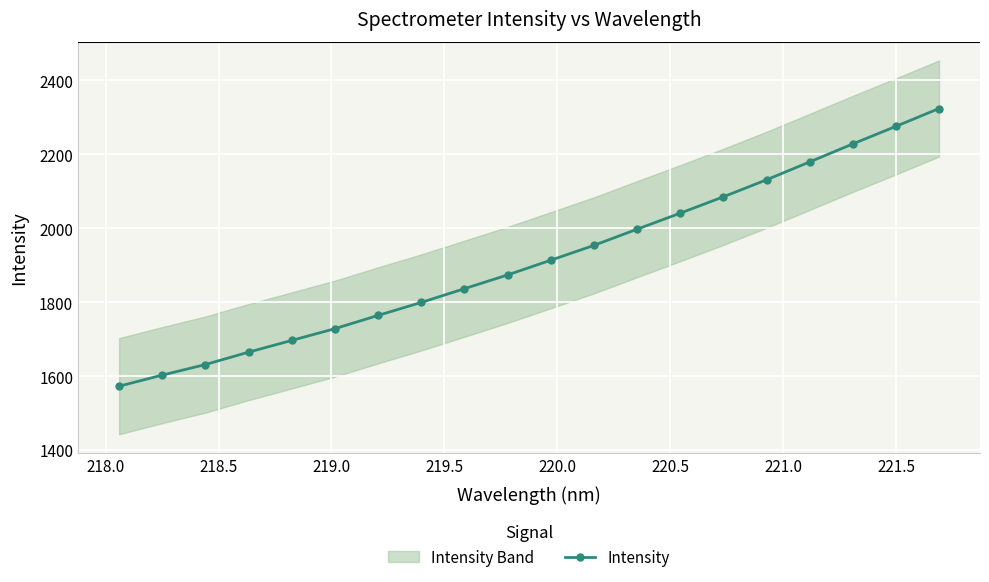

What is the difference between the maximum and minimum values?

751.1